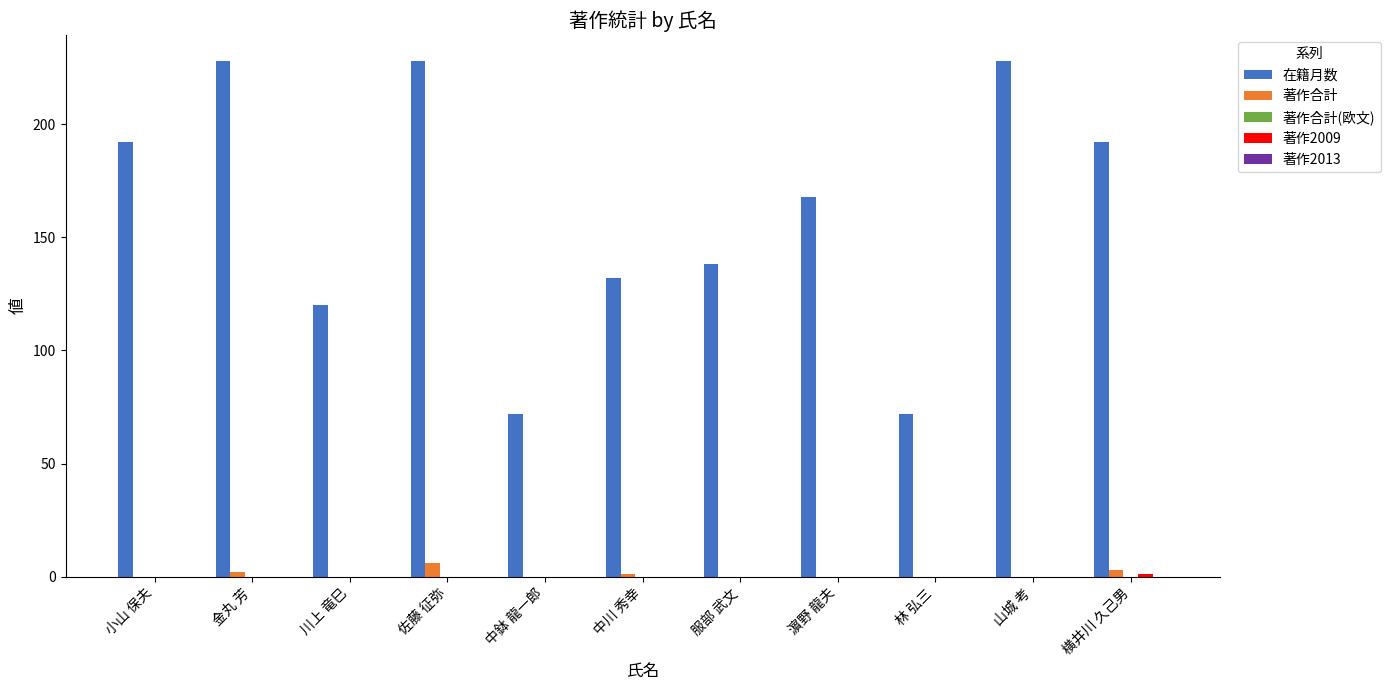

What is the greatest value displayed?

228